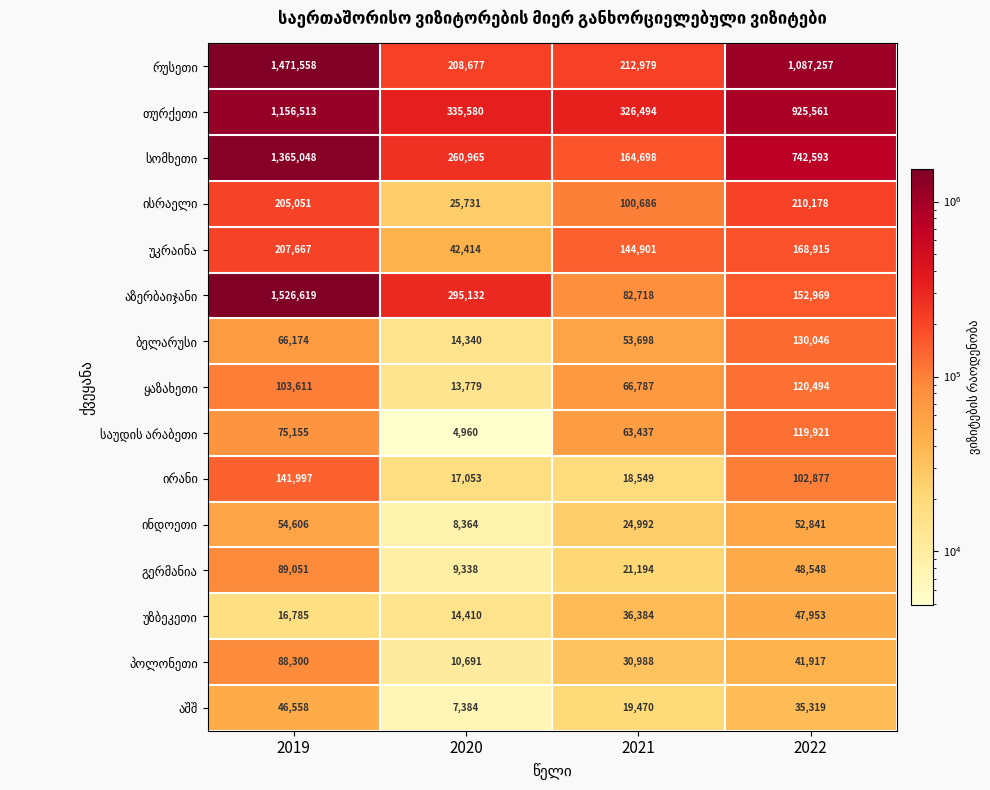

What is the spread (max minus min) of values at 2019?

1509834